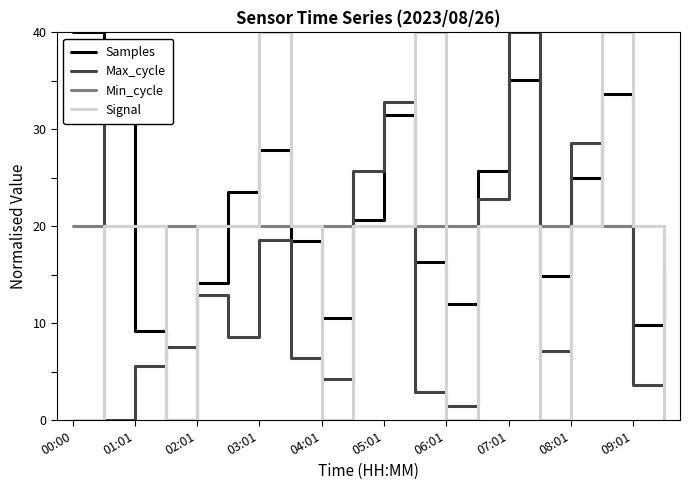

List the series in order of their overall mean, highest first.

Samples, Min_cycle, Signal, Max_cycle